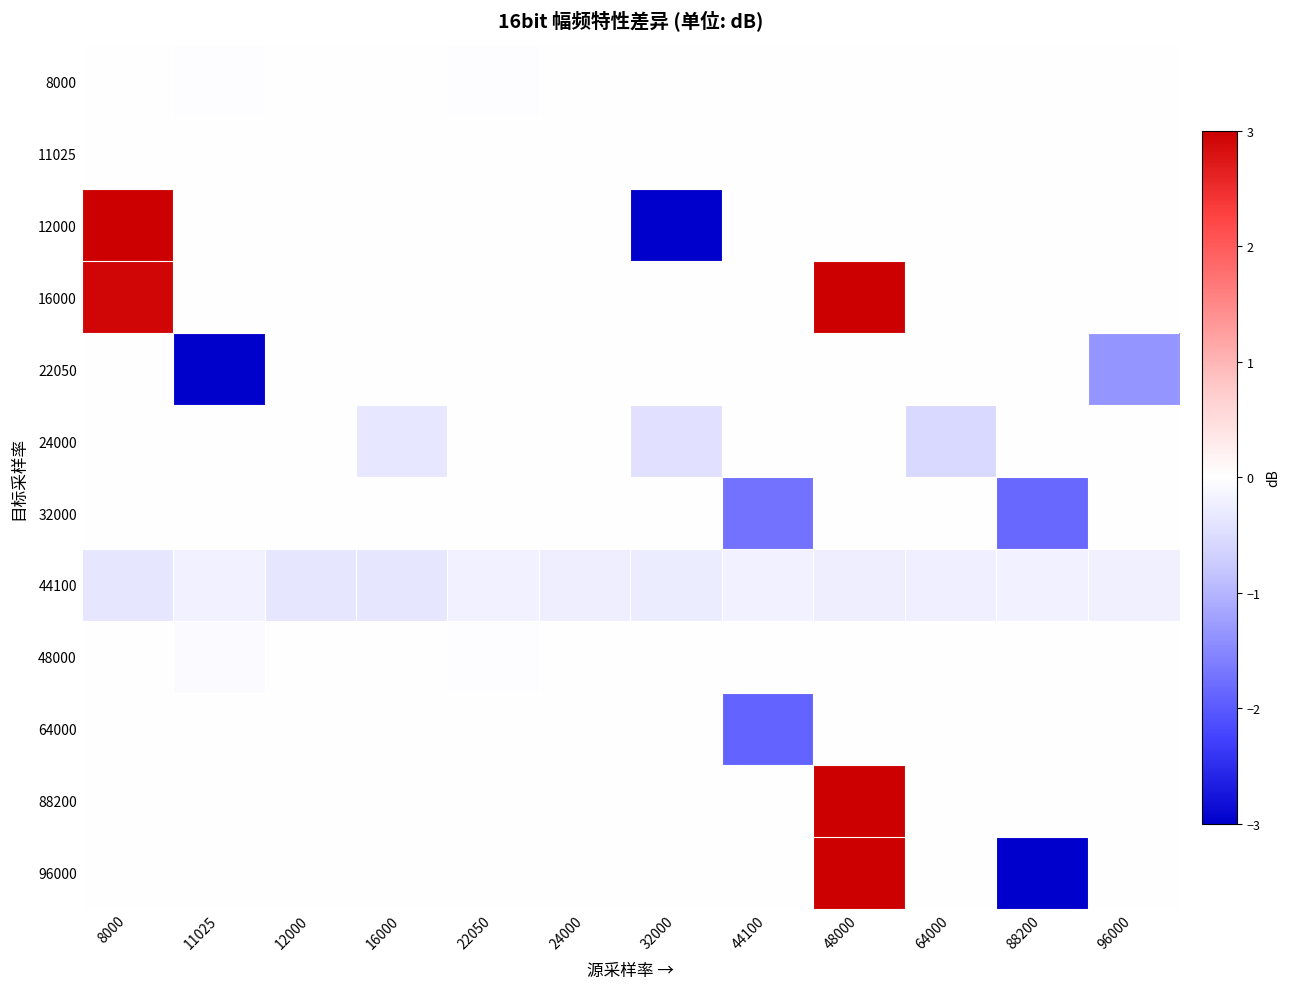

List the series in order of their peak value, highest first.

96000, 16000, 88200, 12000, 48000, 64000, 32000, 24000, 11025, 22050, 8000, 44100